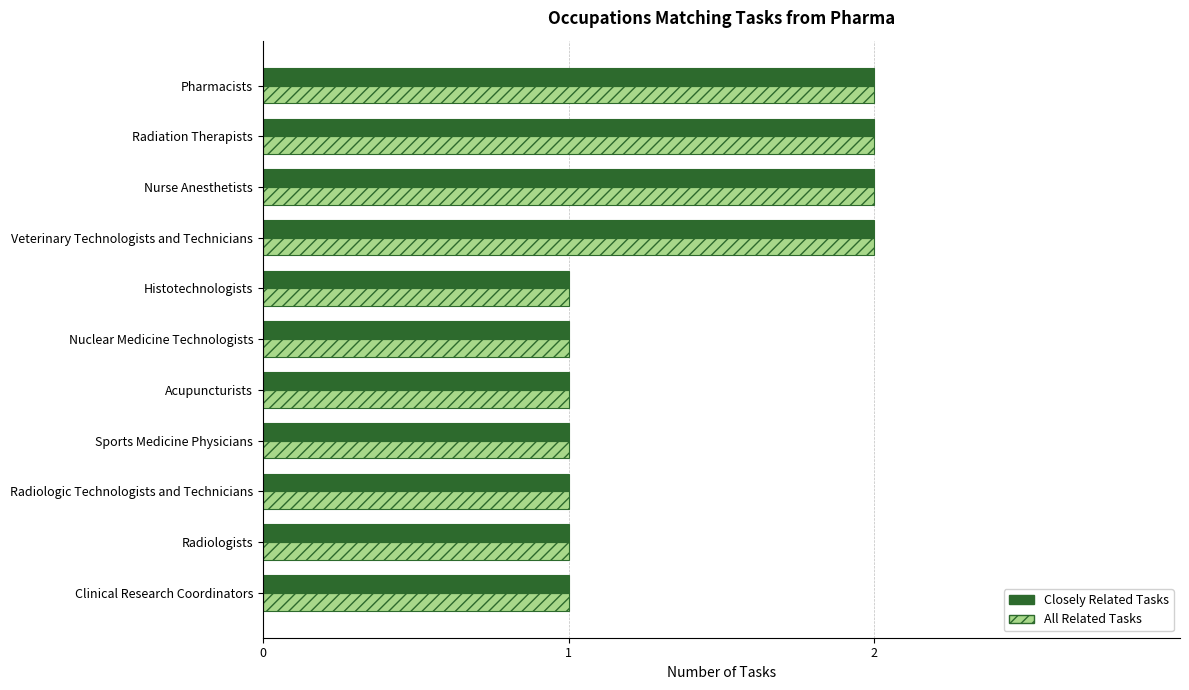

Is it true that Closely Related Tasks equals 1 at Radiation Therapists?

False